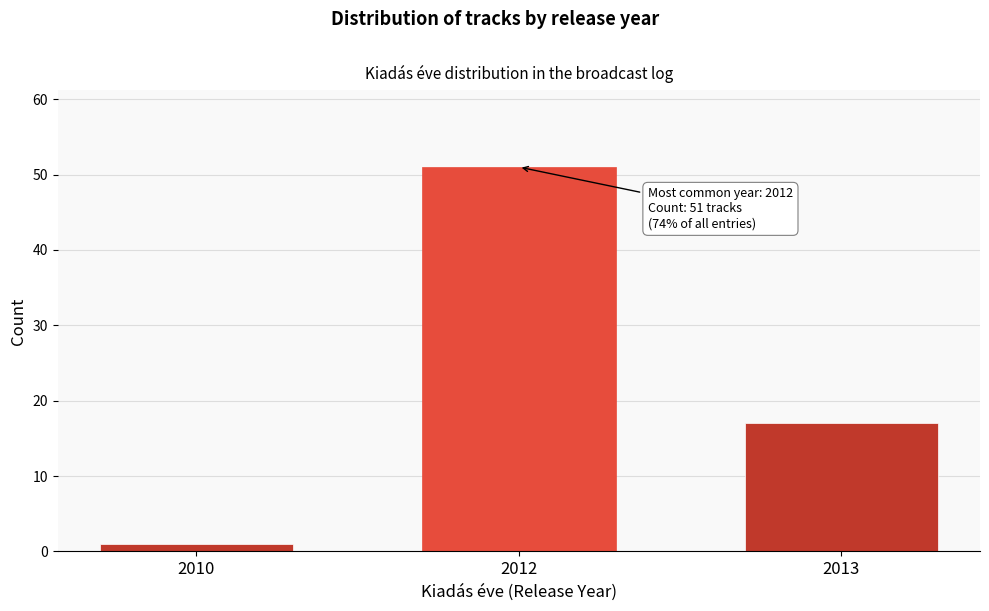

Reading left to right, transcribe all the data shown in this chart.

1	51	17